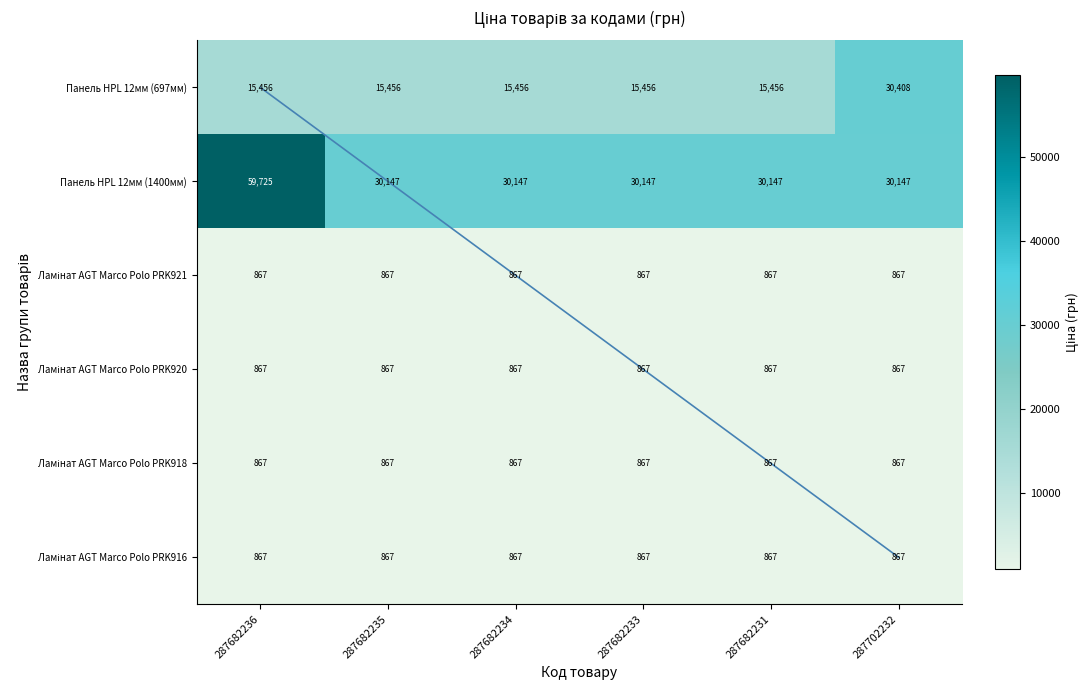

What is the minimum value shown in the chart?

867